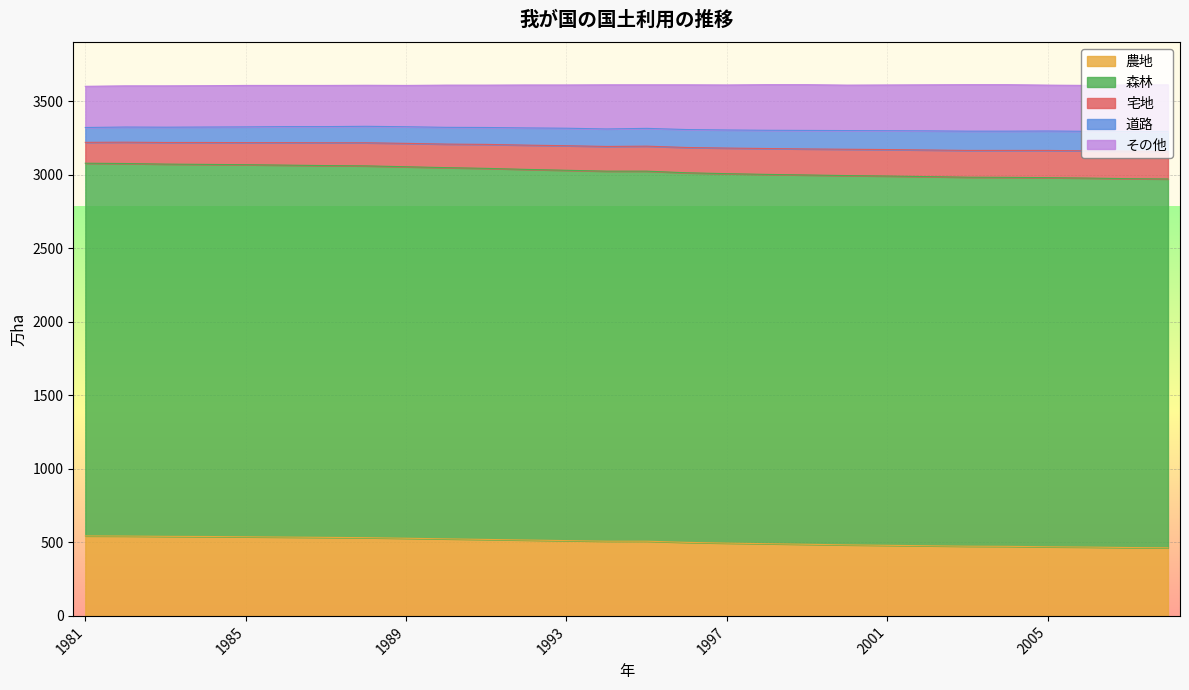

True or false: 森林 and 農地 cross at least once.

False